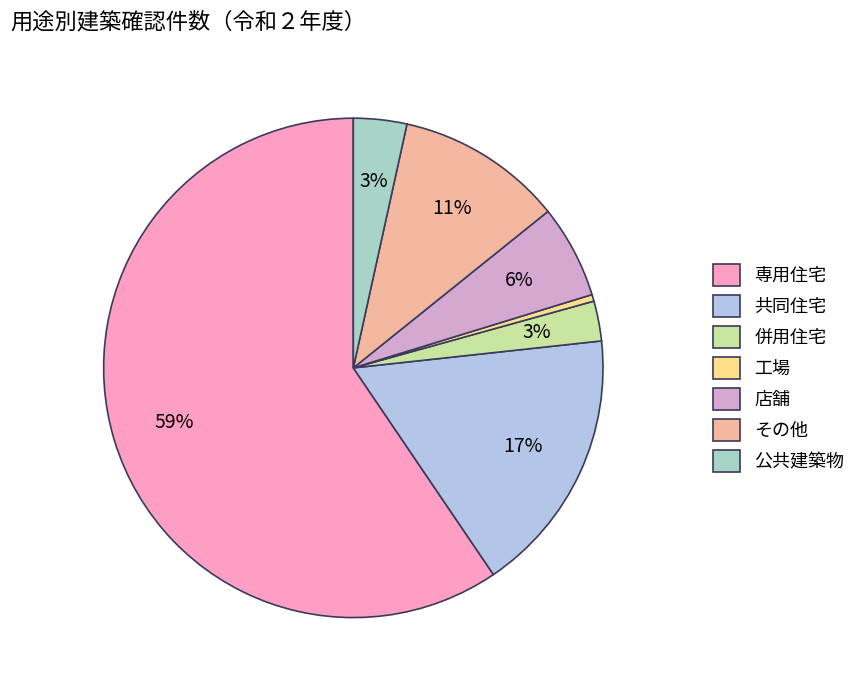

What percentage is the 併用住宅 slice, to the nearest percent?

3%